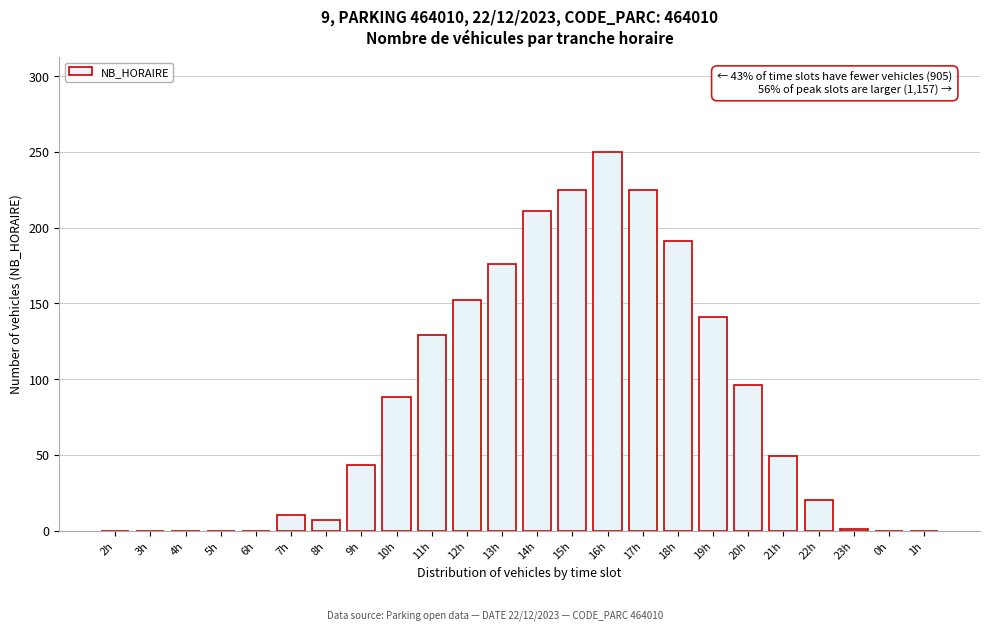

The value at 20h is 96. True or false?

True